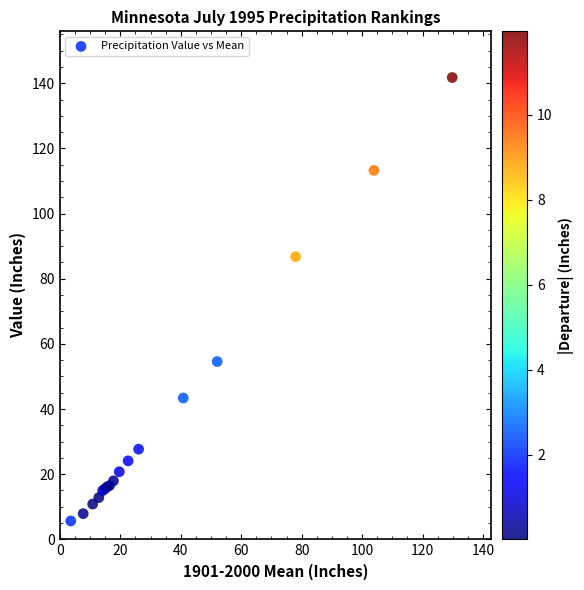

What Y value in the scatter plot is closest to 73?

86.8